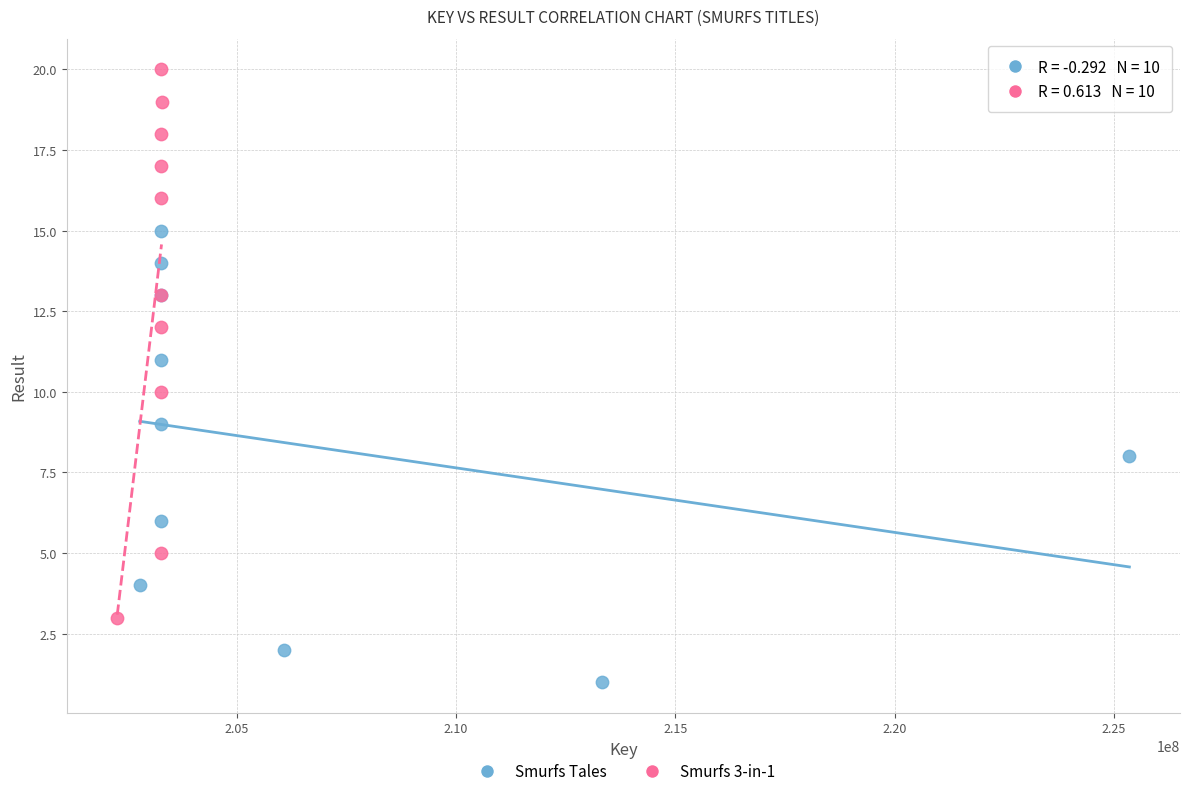

Which series reaches the maximum Y coordinate?

Smurfs 3-in-1